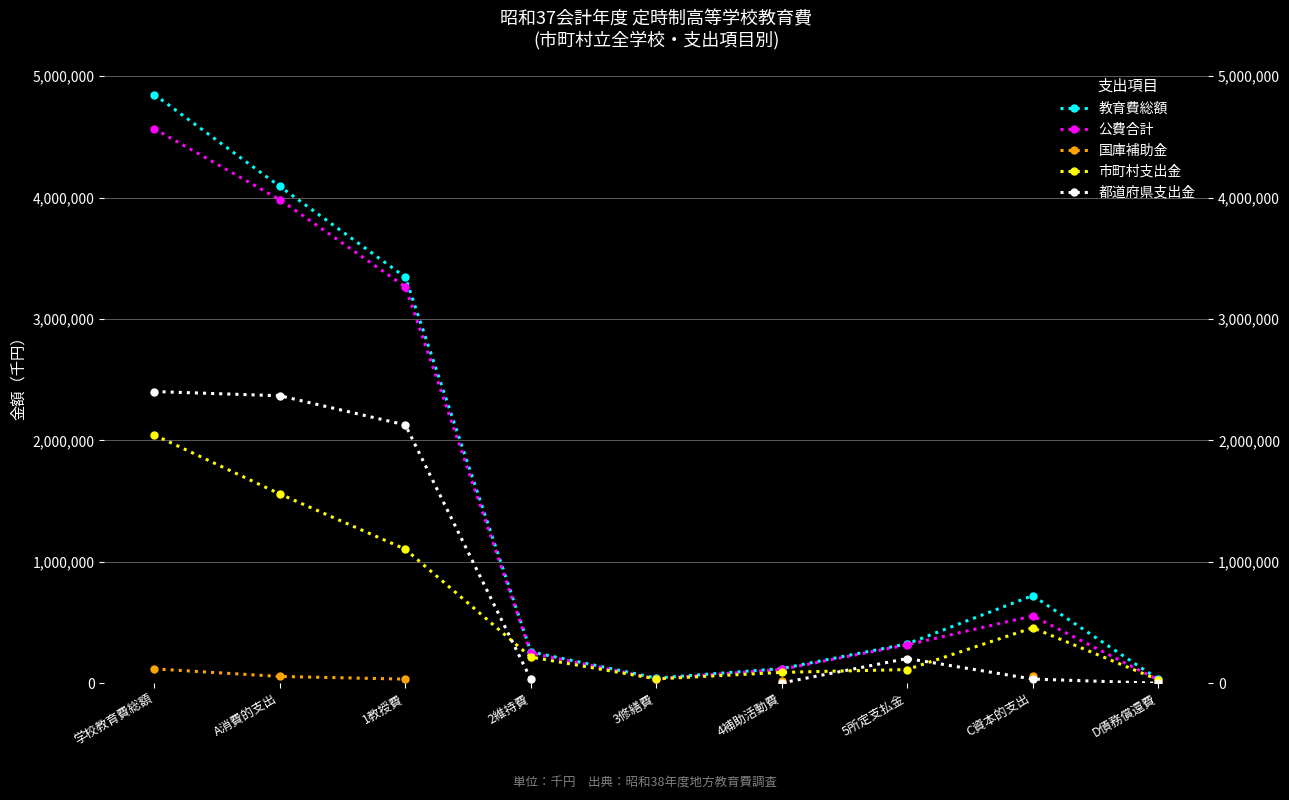

True or false: 市町村支出金 has a value of 216061.0 at 2維持費.

True